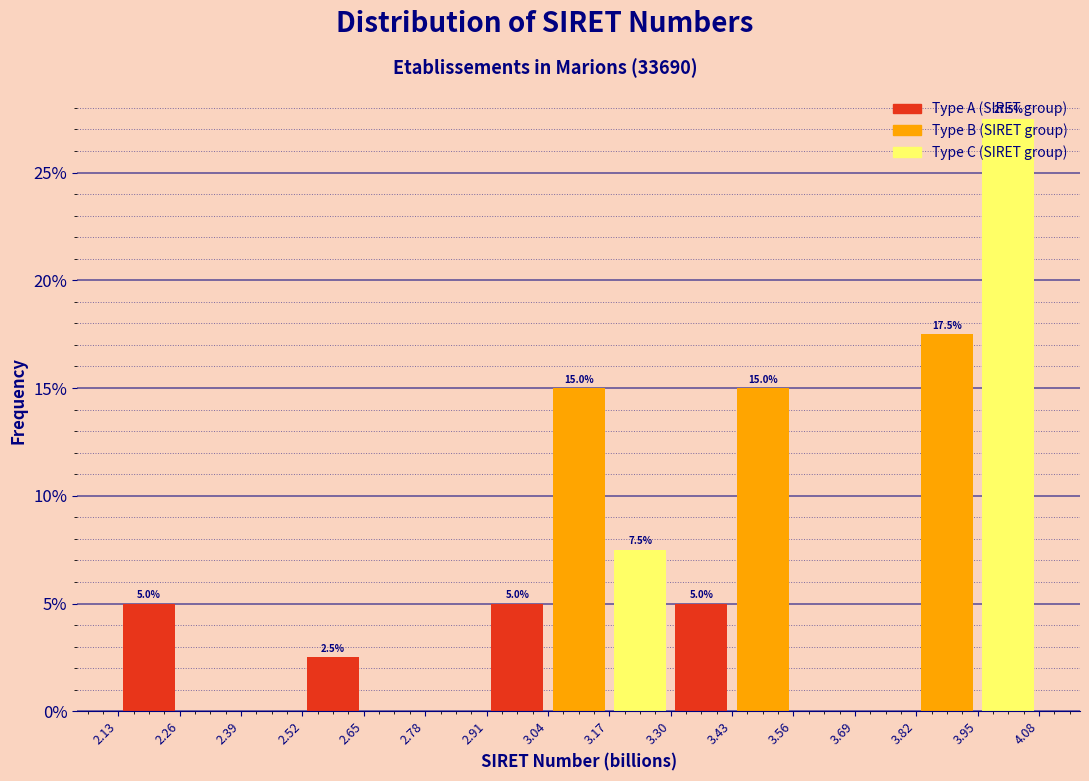

Over which range of the x-axis is the bar tallest?

3.95 to 4.08